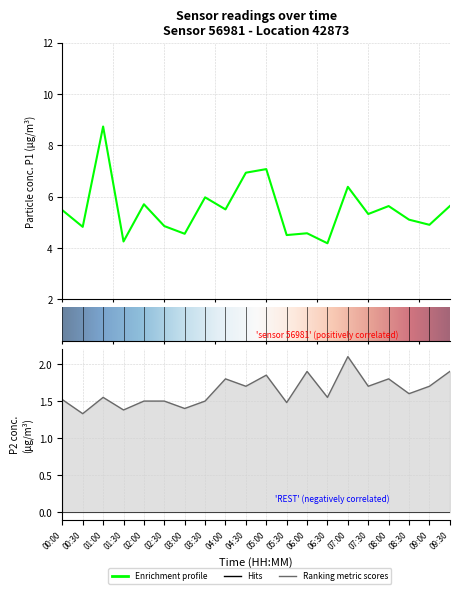

Reading right to left, what are all the values shown in this chart?

P1: 5.6	4.9	5.1	5.6	5.3	6.4	4.2	4.6	4.5	7.1	6.9	5.5	6.0	4.5	4.8	5.7	4.2	8.7	4.8	5.5
P2: 1.9	1.7	1.6	1.8	1.7	2.1	1.6	1.9	1.5	1.9	1.7	1.8	1.5	1.4	1.5	1.5	1.4	1.6	1.3	1.5